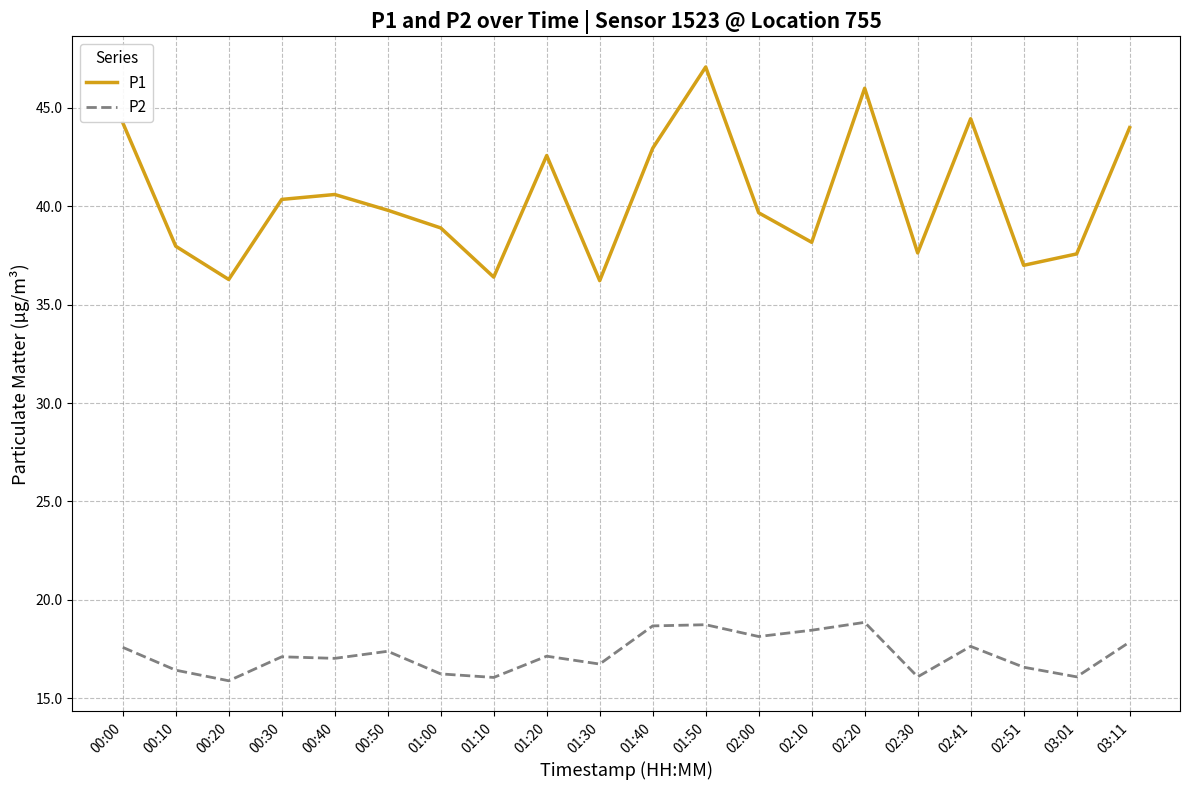

Which series has the largest range (max minus min)?

P1